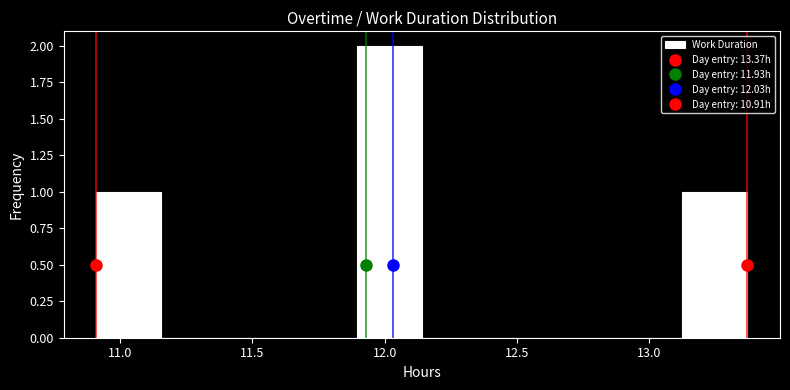

How tall is the bar that spans 11.90 to 12.15 on the x-axis? Neither the bar edges nor the heights are printed on the chart, so give them approximately, as read against the axes.

2